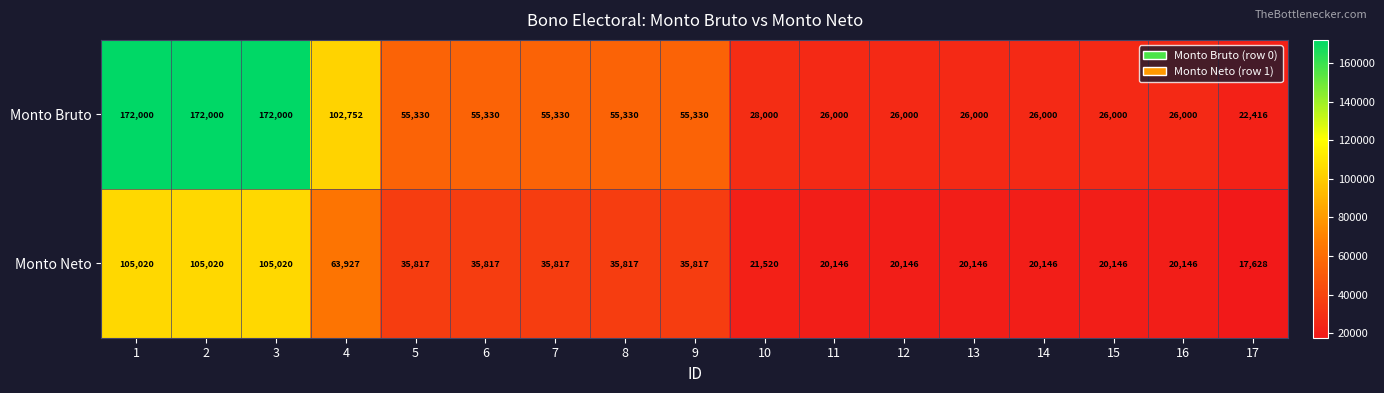

What is the approximate value of Monto Neto at 9, to the nearest 10?

35820